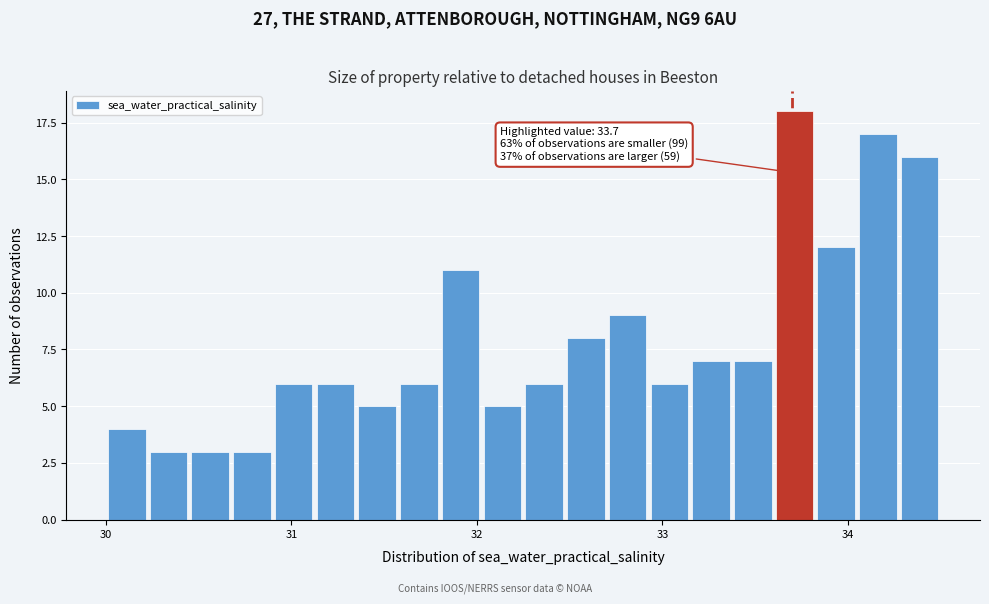

Around what value on the x-axis is the tallest bar? Give the approximate position of its centre, as read against the axis.

33.7